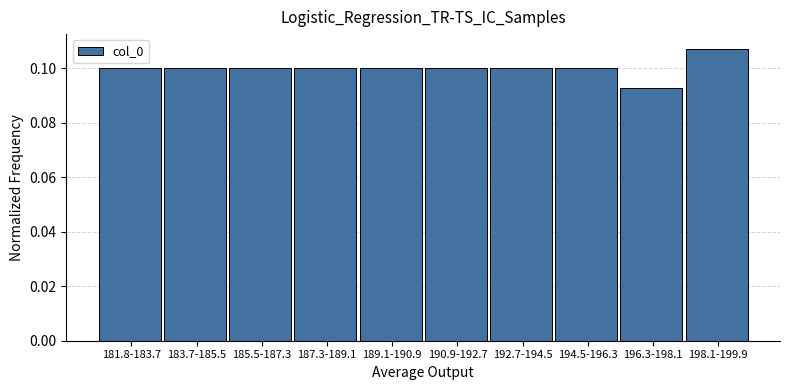

How many values are between 0 and 1?

10